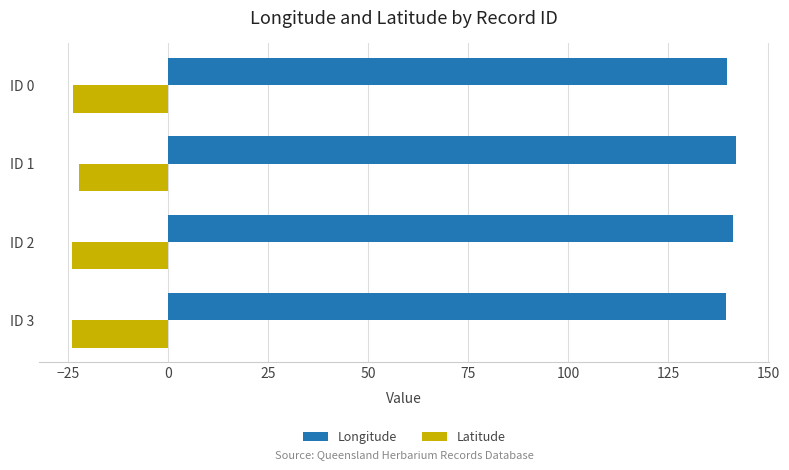

Which series has the widest spread of values?

Longitude